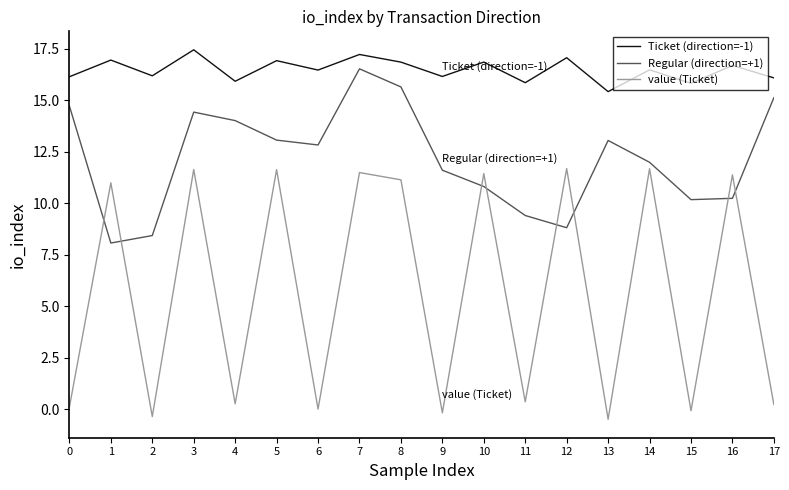

Which series has the largest range (max minus min)?

value (Ticket)